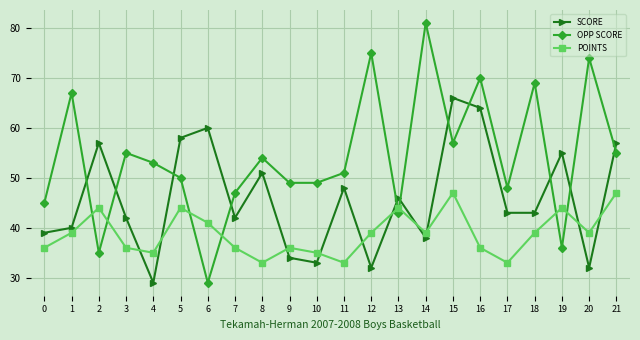

What is the value of the OPP SCORE point at the 14th from the left?

43